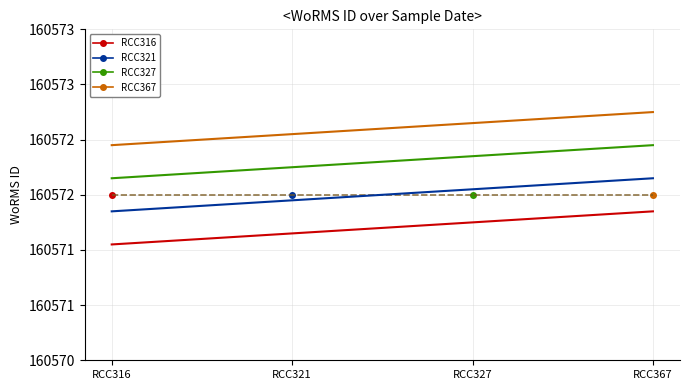

True or false: RCC327 and RCC367 intersect in this chart.

False